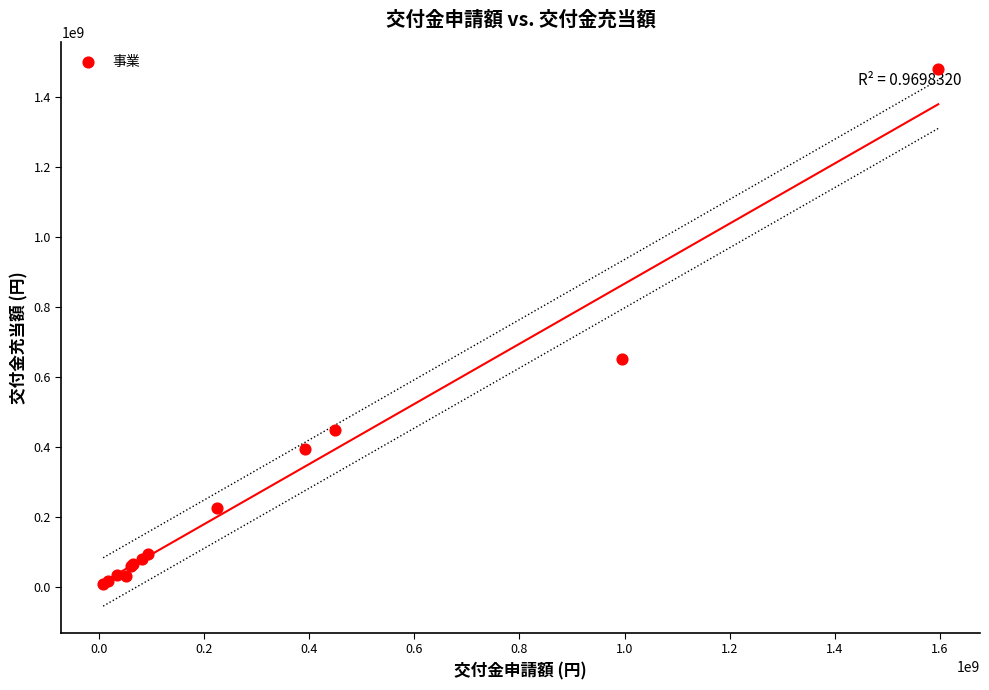

What Y value in the scatter plot is closest to 743120000?

649678896